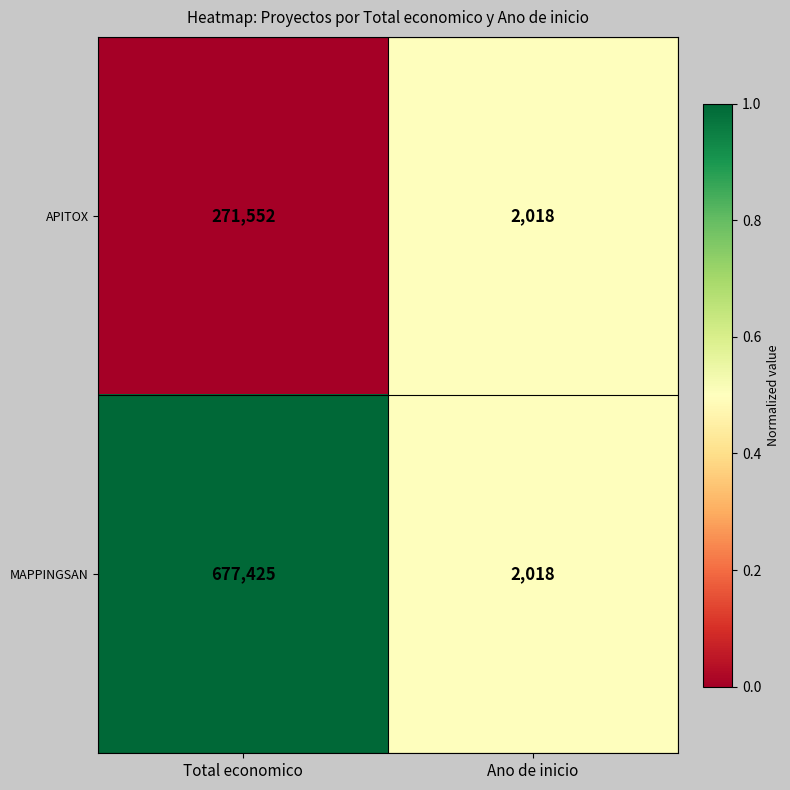

Reading left to right, list all the values displayed in this chart.

APITOX: Total economico=271552	Ano de inicio=2018
MAPPINGSAN: Total economico=677425	Ano de inicio=2018